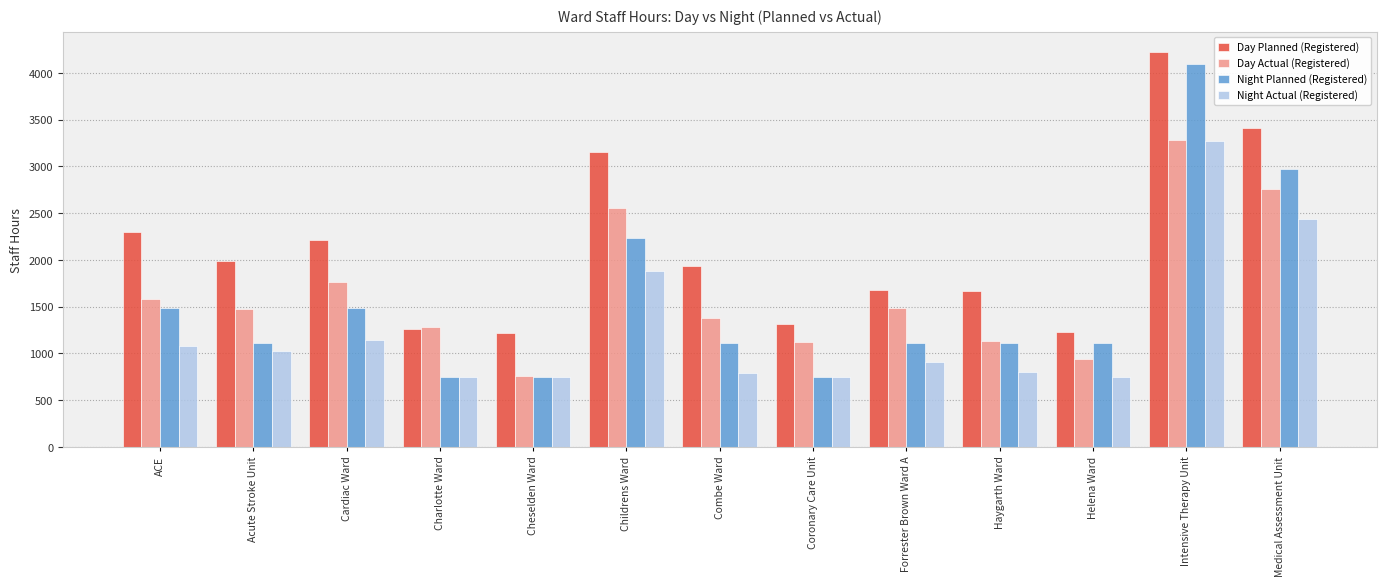

What is the difference between the maximum and minimum values in the Night Actual (Registered) series?

2524.5